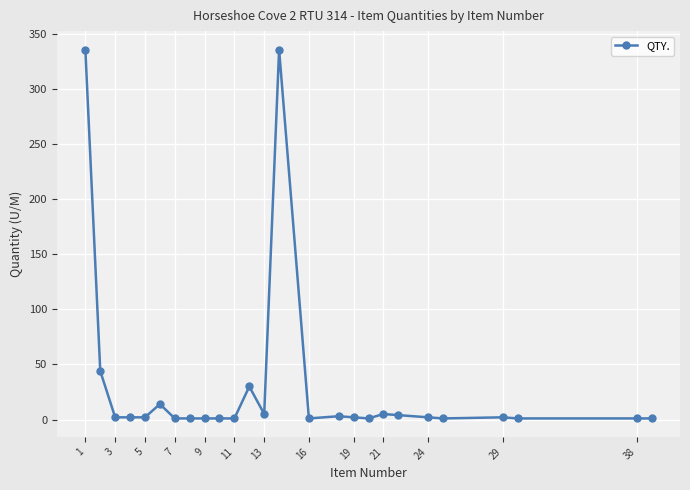

What is the maximum value shown in the chart?

336